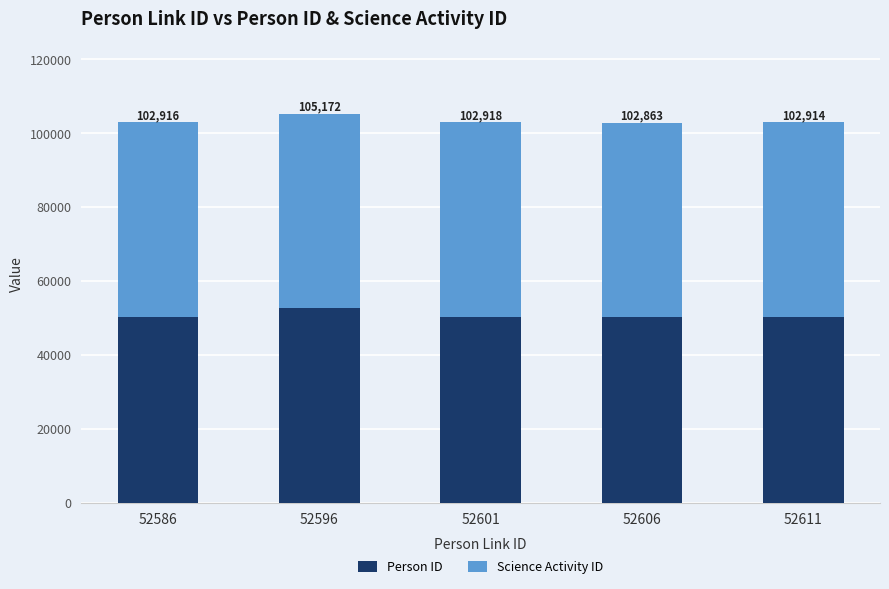

Which series has the largest range (max minus min)?

Person ID